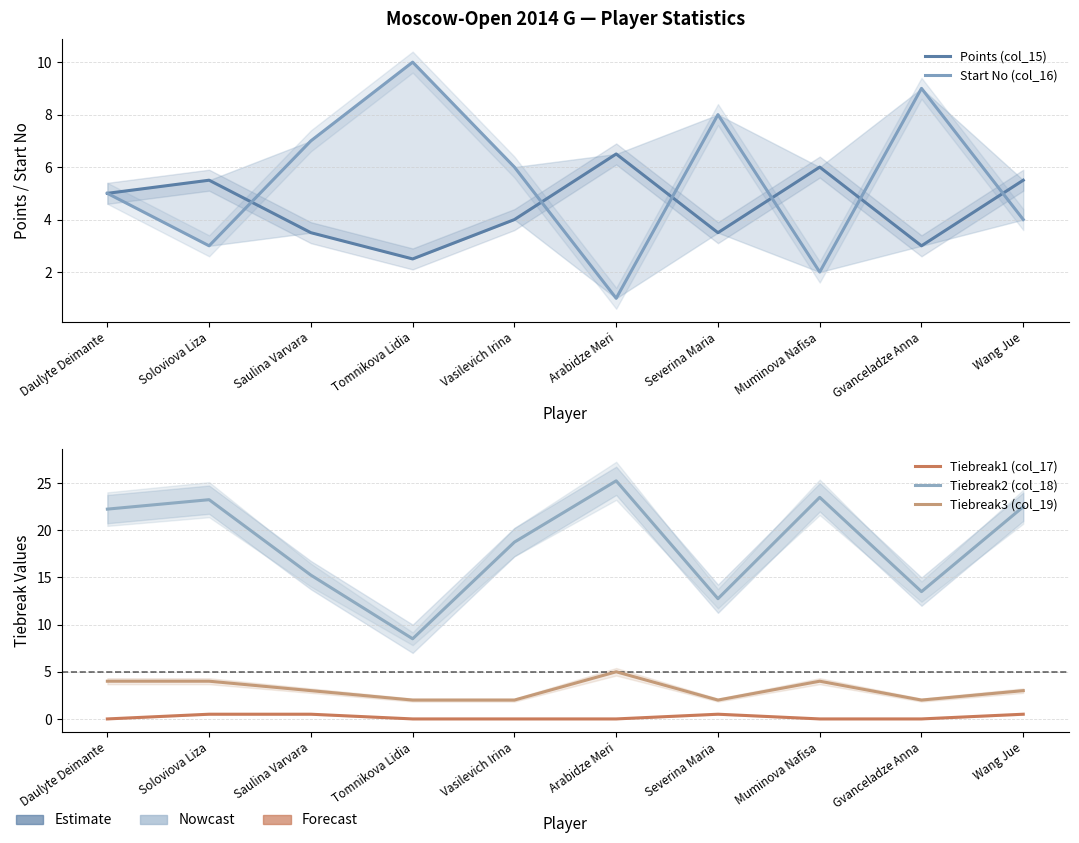

After their last crossing, which series has the higher values: Points (col_15) or Start No (col_16)?

Points (col_15)